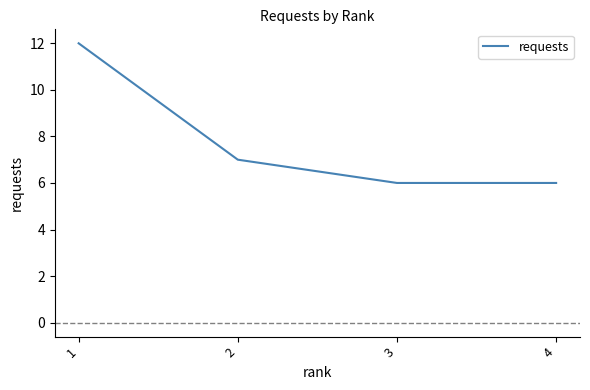

Count the values in the range 6 to 12.

4